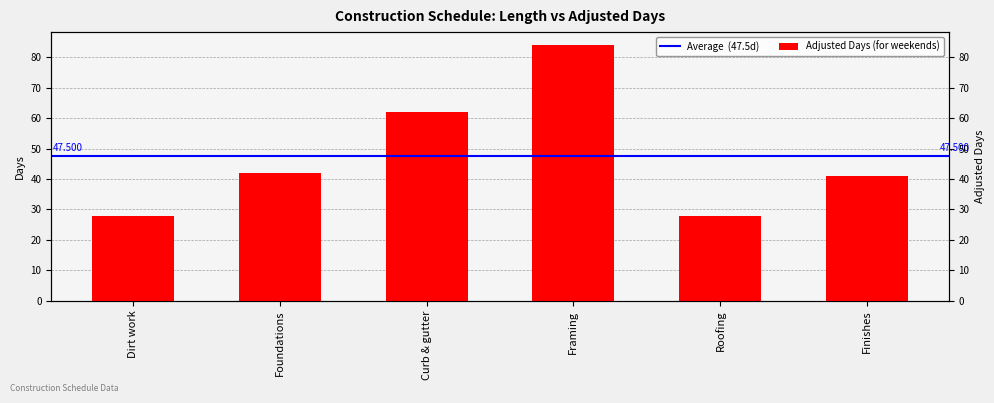

Rank the categories by value from lowest to highest.

Dirt work, Roofing, Finishes, Foundations, Curb & gutter, Framing